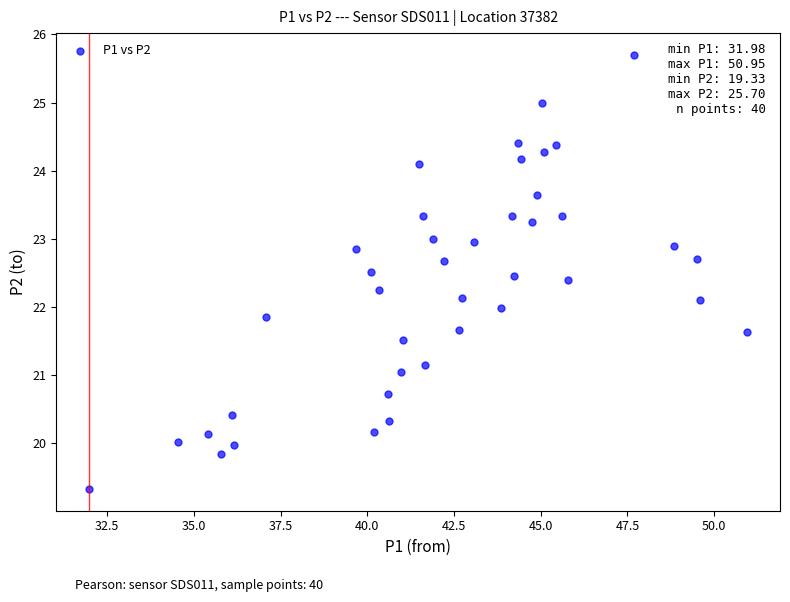

What is the range of Y values (max minus min)?

6.4